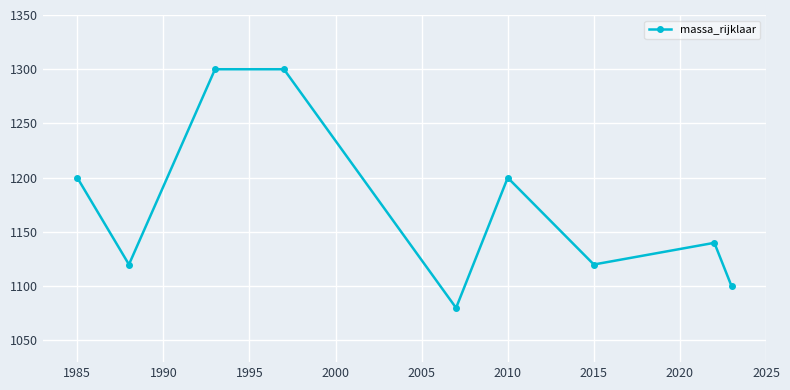

How many interior local valleys (lower than both neighbors) does the data have?

3